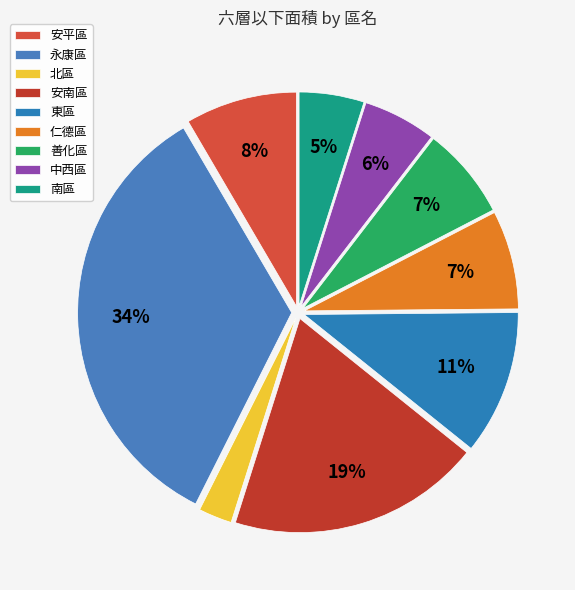

The 仁德區 slice represents 7% of the pie. True or false?

True